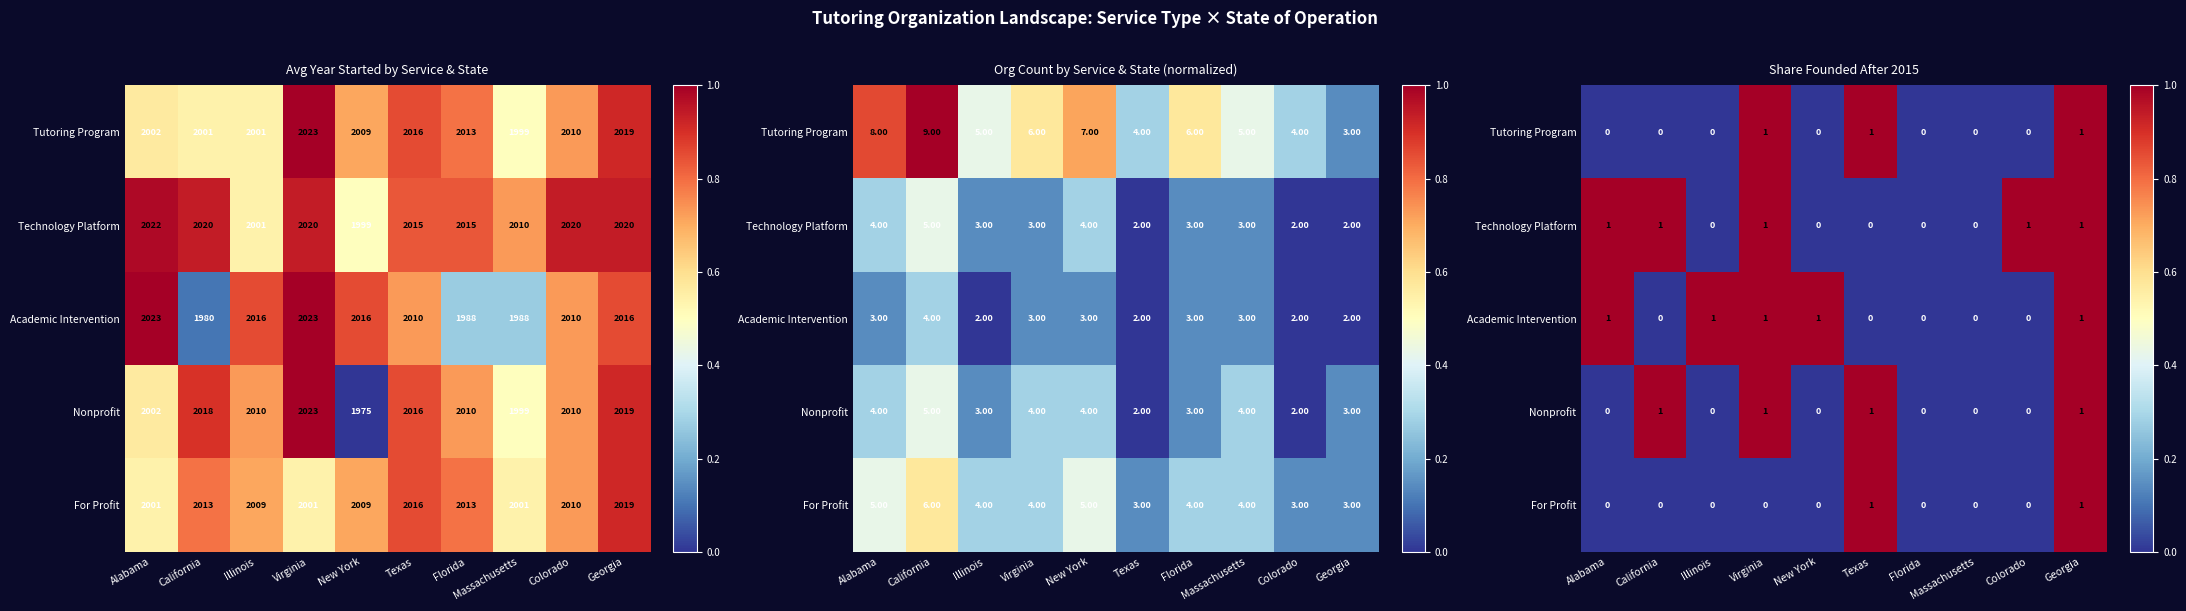

List the series in order of their peak value, highest first.

Tutoring Program, Technology Platform, Academic Intervention, Nonprofit, For Profit